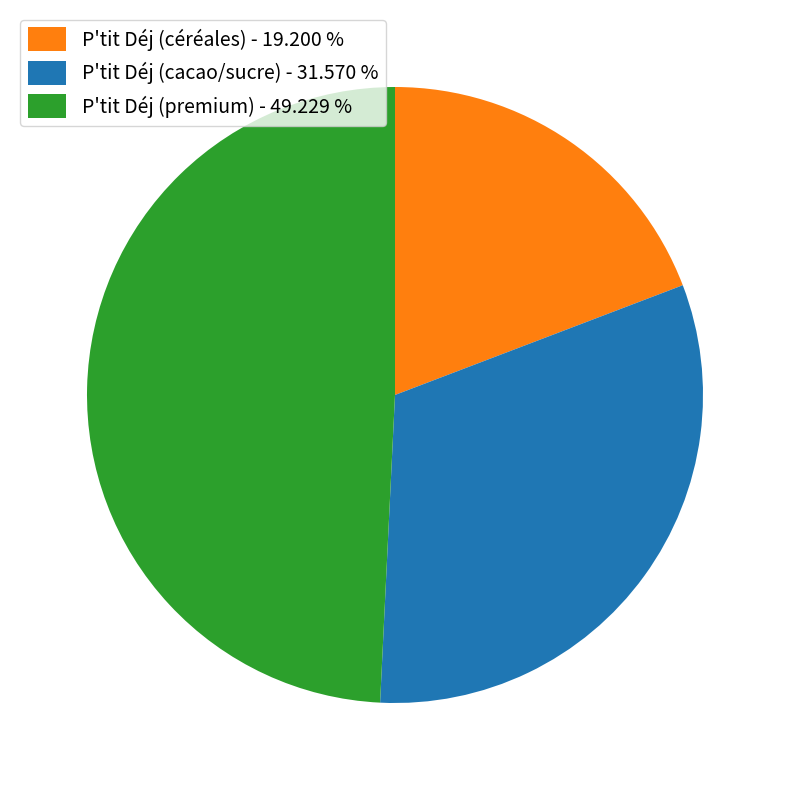

Is the sum of P'tit Déj (céréales) - 19.200 % and P'tit Déj (premium) - 49.229 % greater than half?

Yes